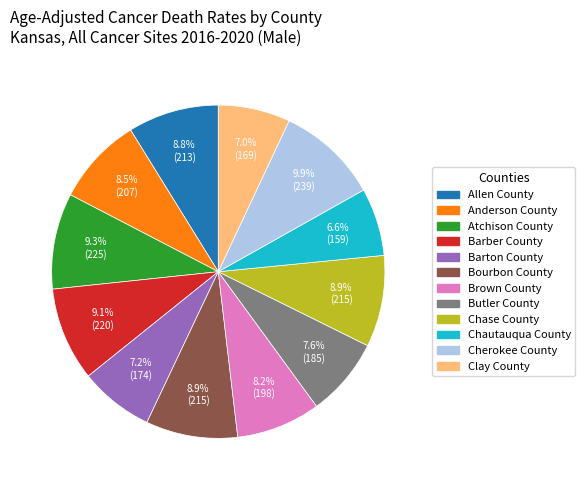

What is the largest slice in the pie chart?

Cherokee County